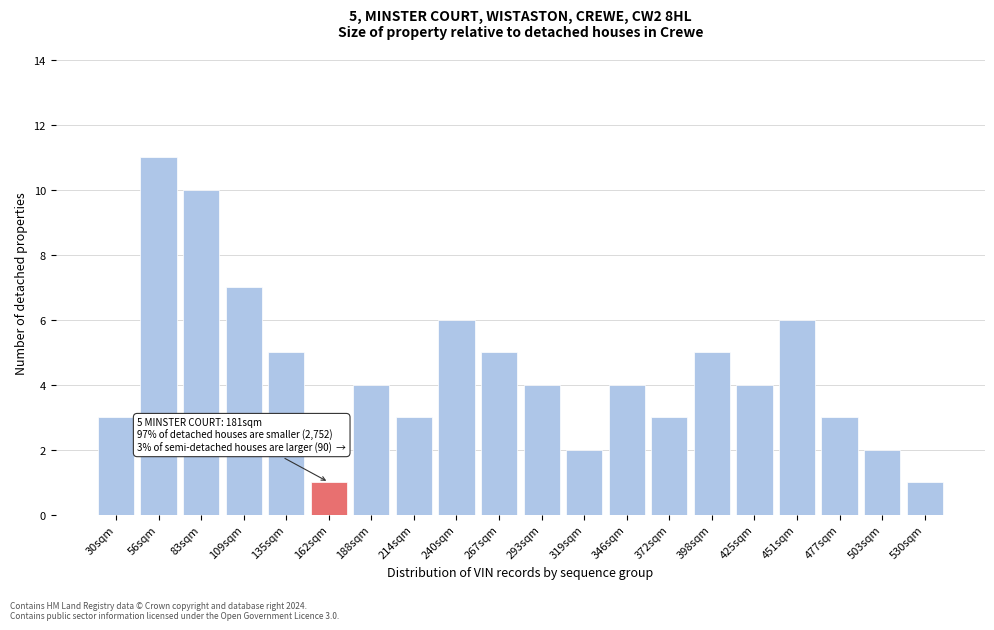

Reading left to right, extract all data points from this chart.

30sqm=3	56sqm=11	83sqm=10	109sqm=7	135sqm=5	162sqm=1	188sqm=4	214sqm=3	240sqm=6	267sqm=5	293sqm=4	319sqm=2	346sqm=4	372sqm=3	398sqm=5	425sqm=4	451sqm=6	477sqm=3	503sqm=2	530sqm=1